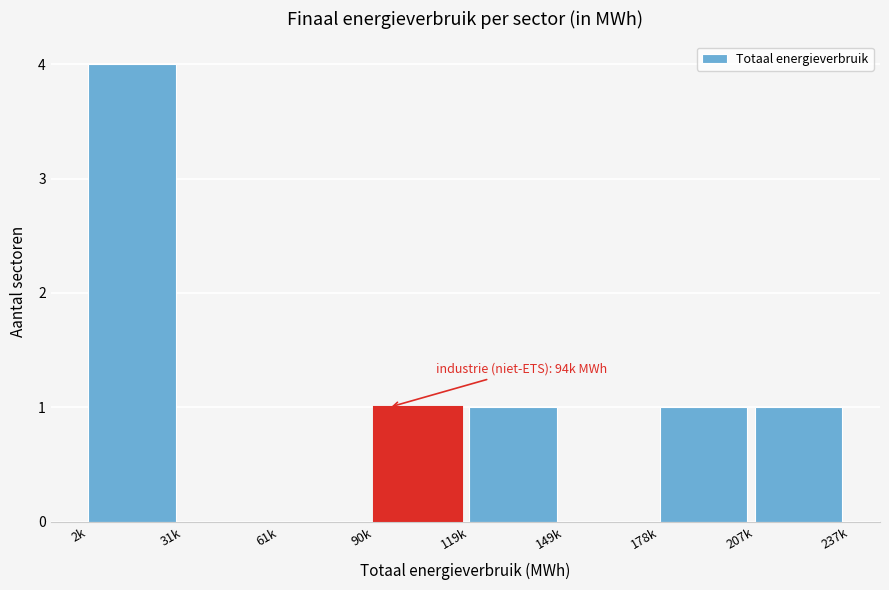

Reading right to left, what are all the values shown in this chart?

207k=1	178k=1	149k=0	119k=1	90k=1	61k=0	31k=0	2k=4